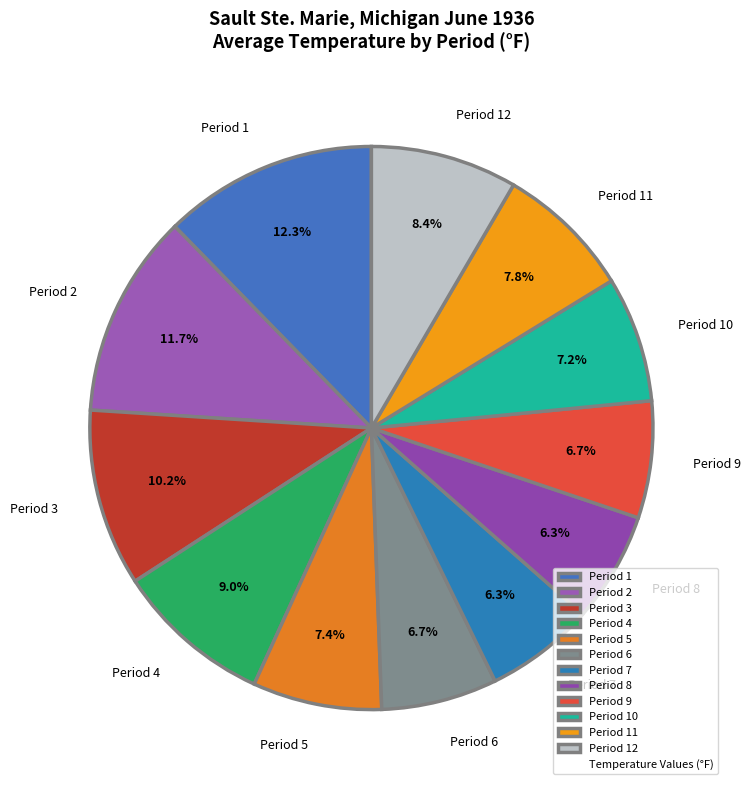

True or false: Period 6 accounts for 1% of the total.

False